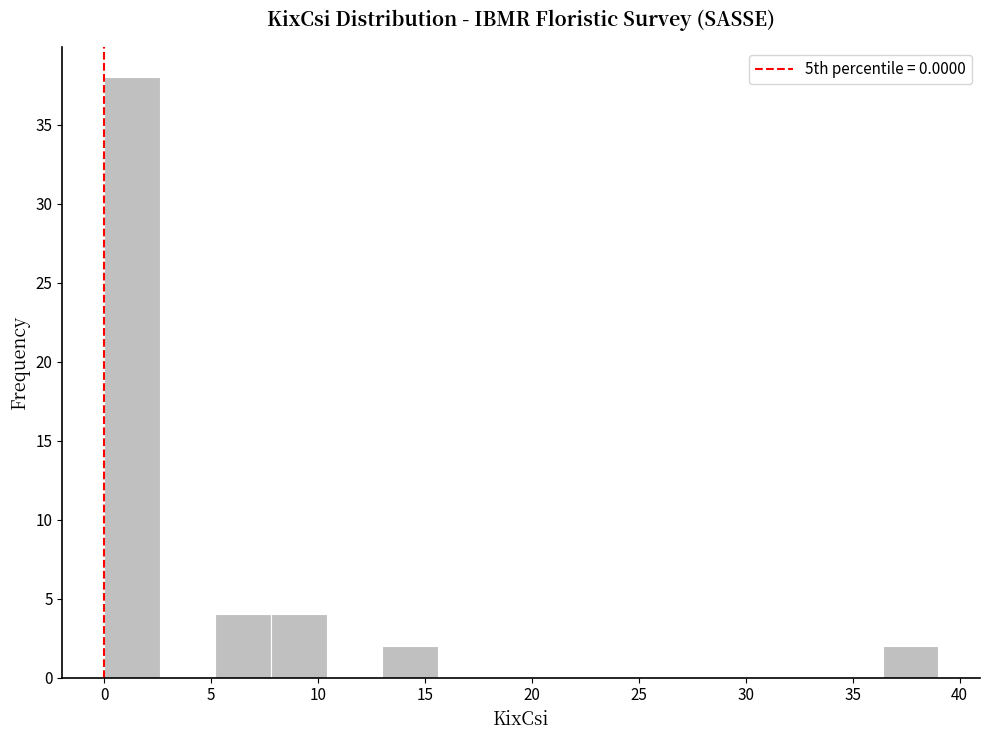

Reading left to right, transcribe this chart: for each bar, give the range it covers on the x-axis and its height. Neither the bar edges nor the heights are printed on the chart, so give them approximately, as read against the axes.

0.0 to 2.6: 38
2.6 to 5.2: 0
5.2 to 7.8: 4
7.8 to 10.4: 4
10.4 to 13.0: 0
13.0 to 15.6: 2
15.6 to 18.2: 0
18.2 to 20.8: 0
20.8 to 23.4: 0
23.4 to 26.0: 0
26.0 to 28.6: 0
28.6 to 31.2: 0
31.2 to 33.8: 0
33.8 to 36.4: 0
36.4 to 39.0: 2